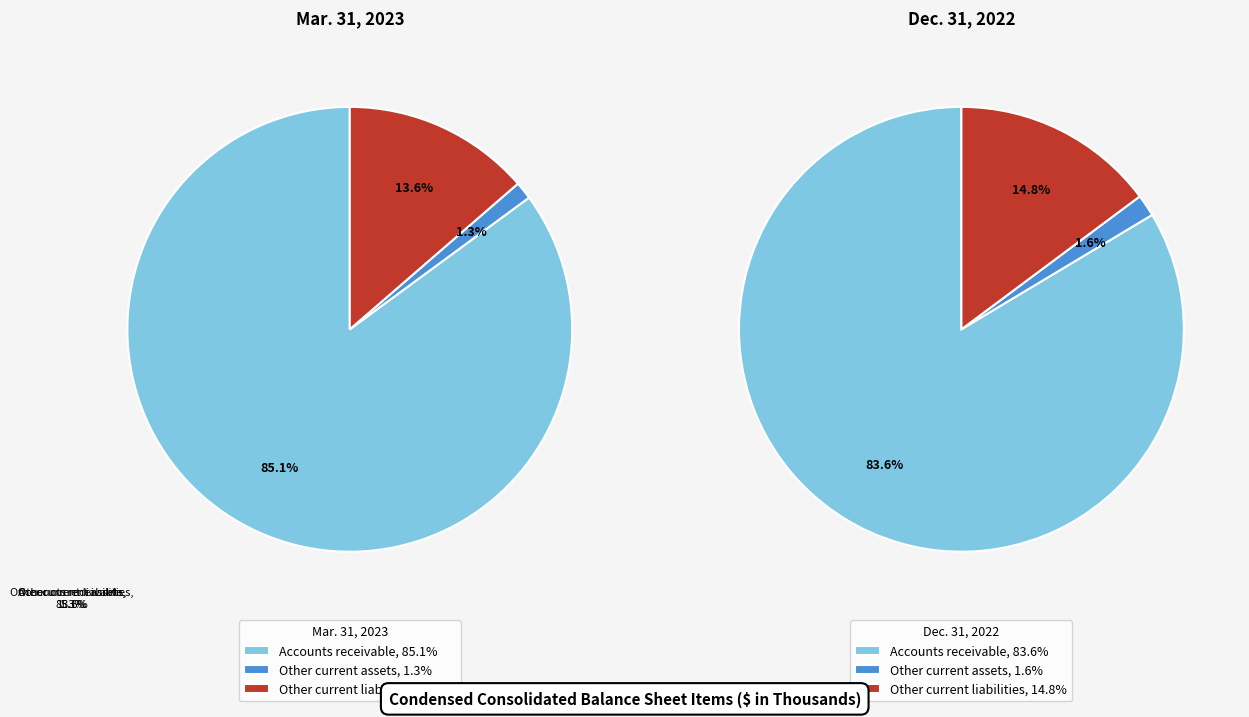

What is the total percentage of Accounts receivable and Other current liabilities?

98.7%